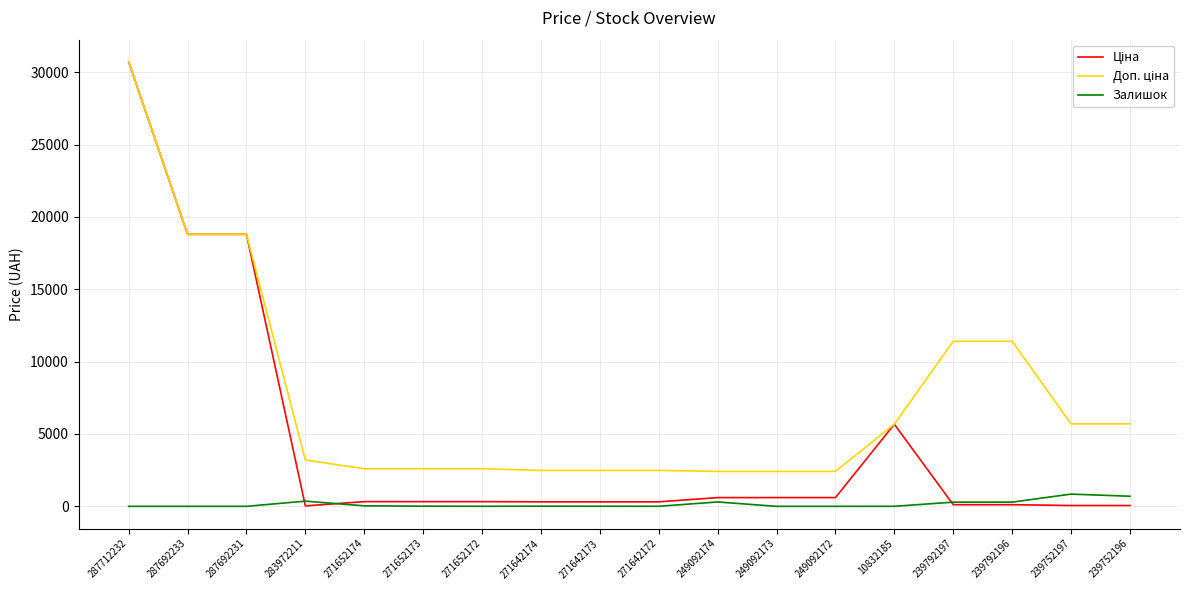

At which category is the sum across all series the highest?

287712232